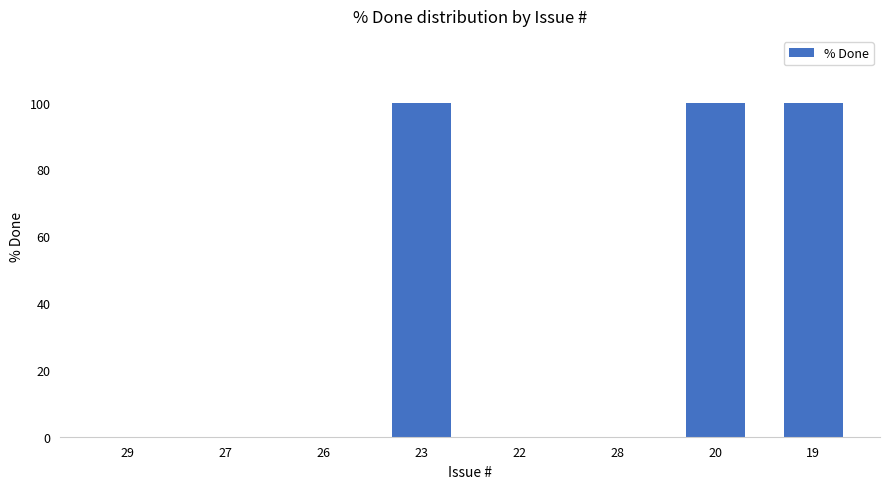

What is the sum of all values?

300